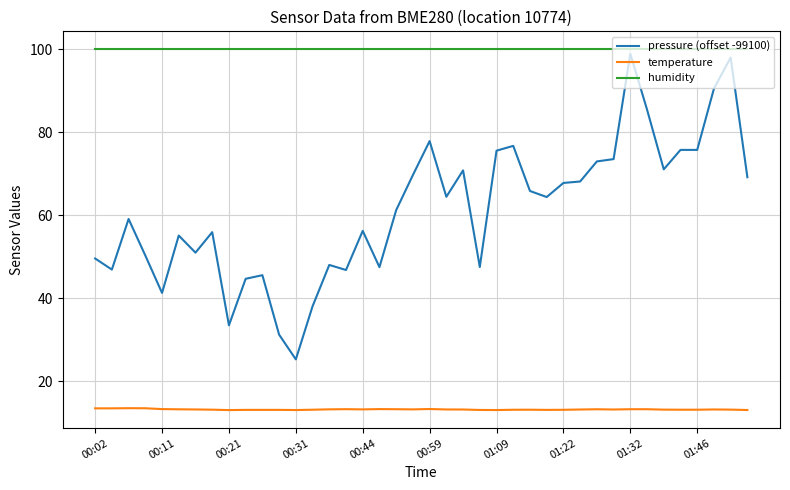

True or false: humidity and temperature intersect in this chart.

False